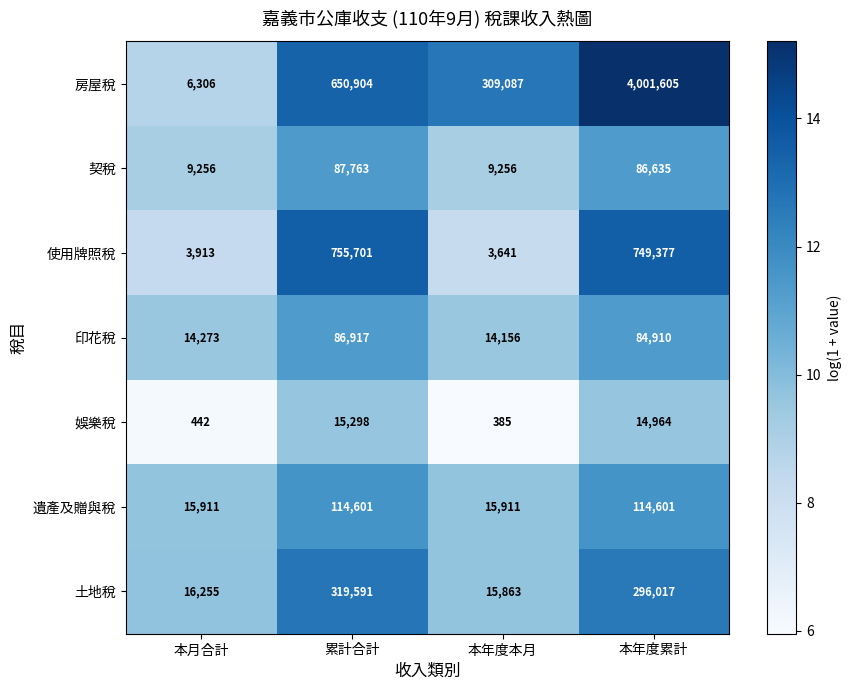

Which category has the highest value in the 印花稅 series?

累計合計